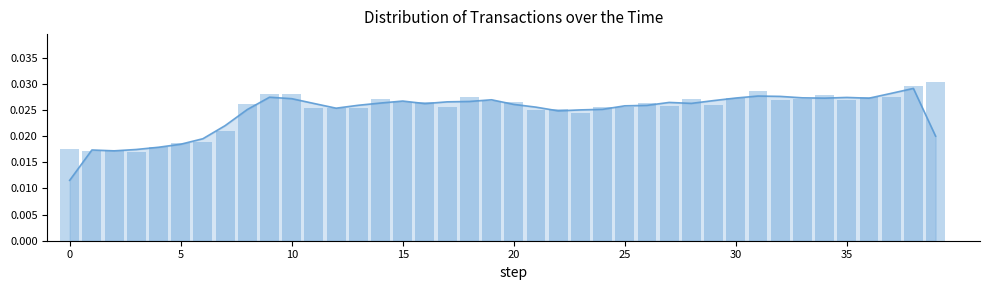

True or false: the data shows 0.0 at 13.

True